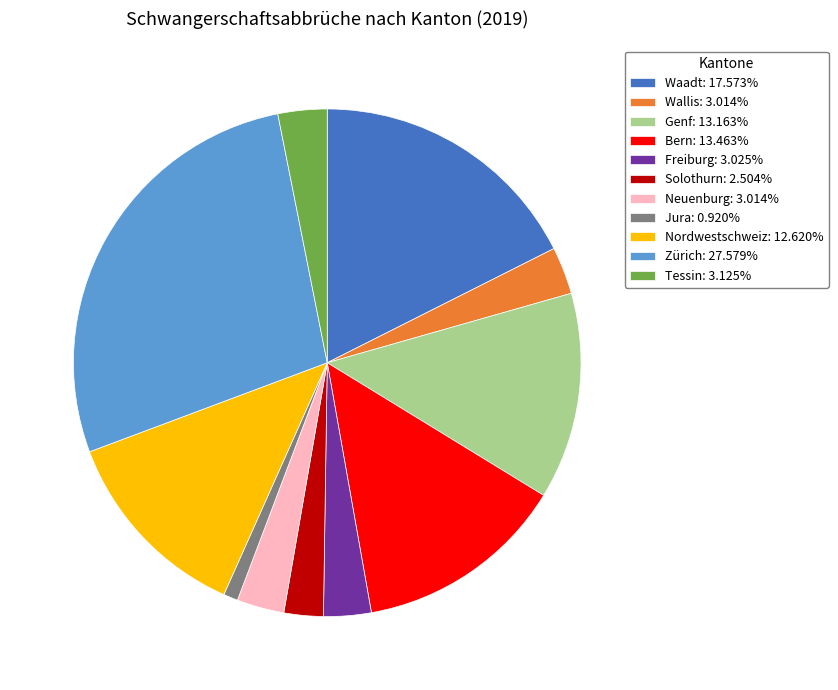

Count the number of slices in the pie.

11